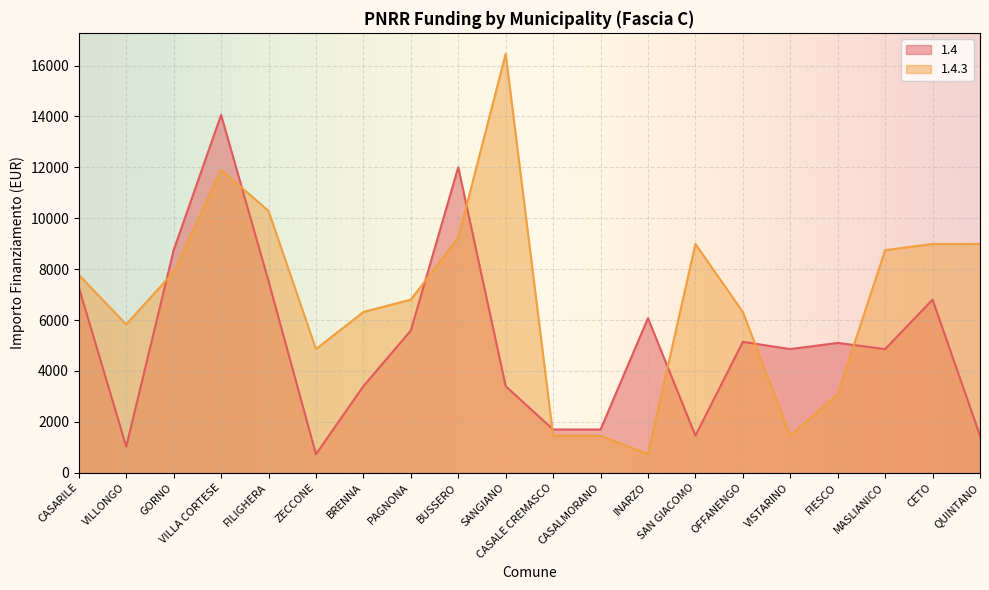

At how many categories does at least one series exceed 7471?

10